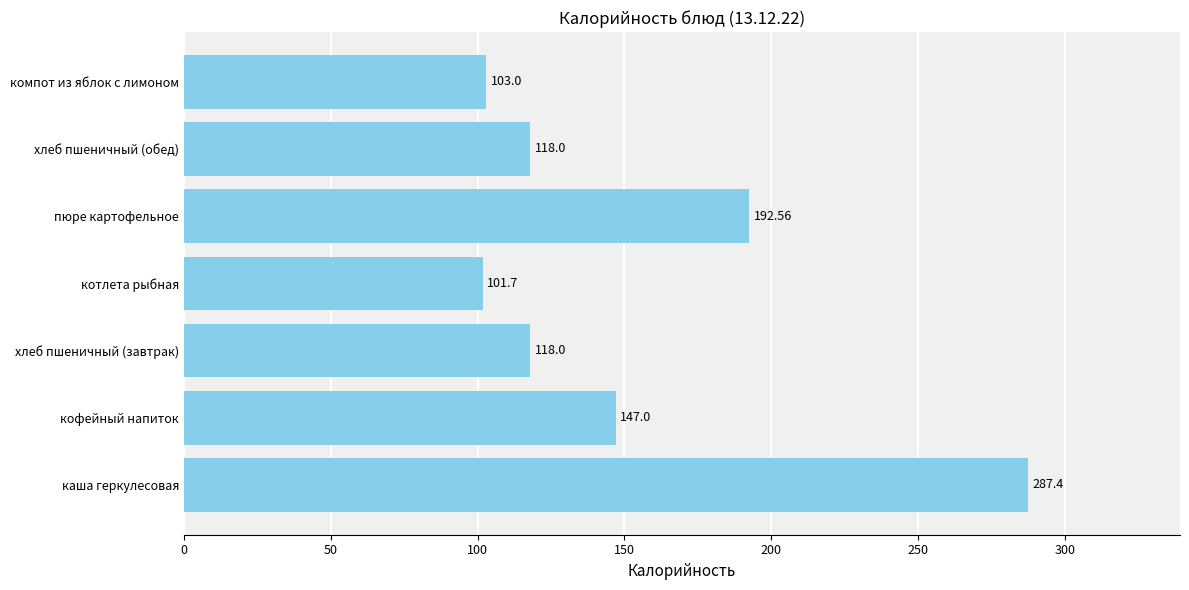

How many values are below 118?

2